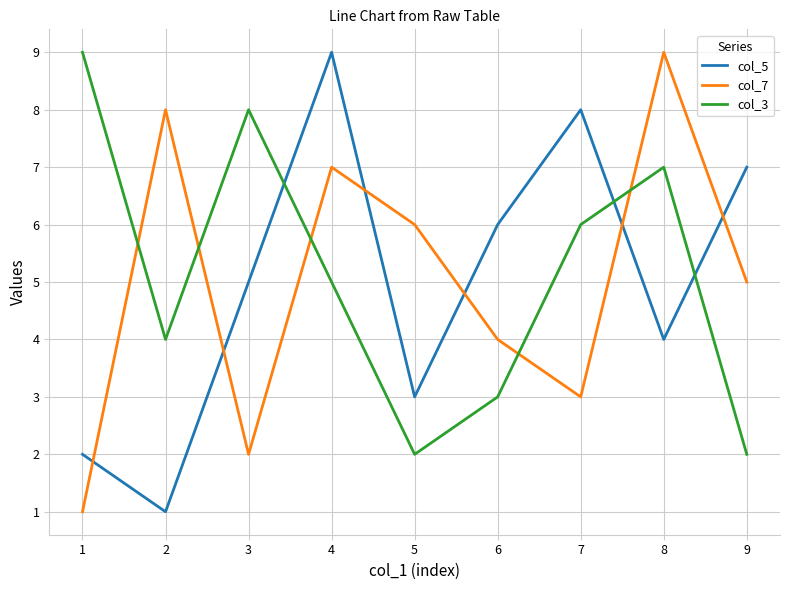

Is this an area chart (filled region under the line)?

No